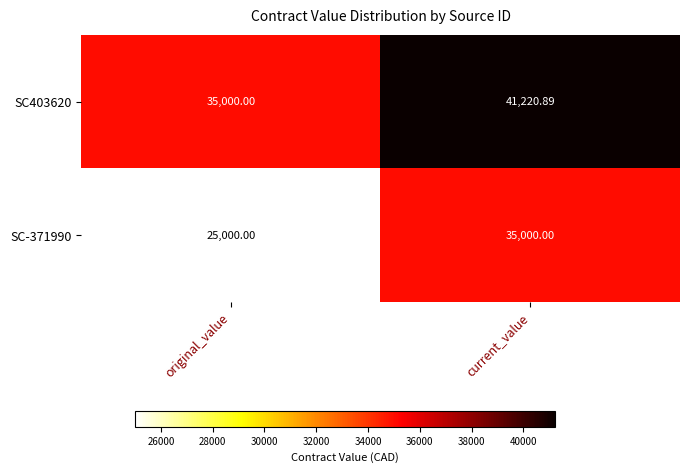

Rank the series by their maximum value, from highest to lowest.

SC403620, SC-371990